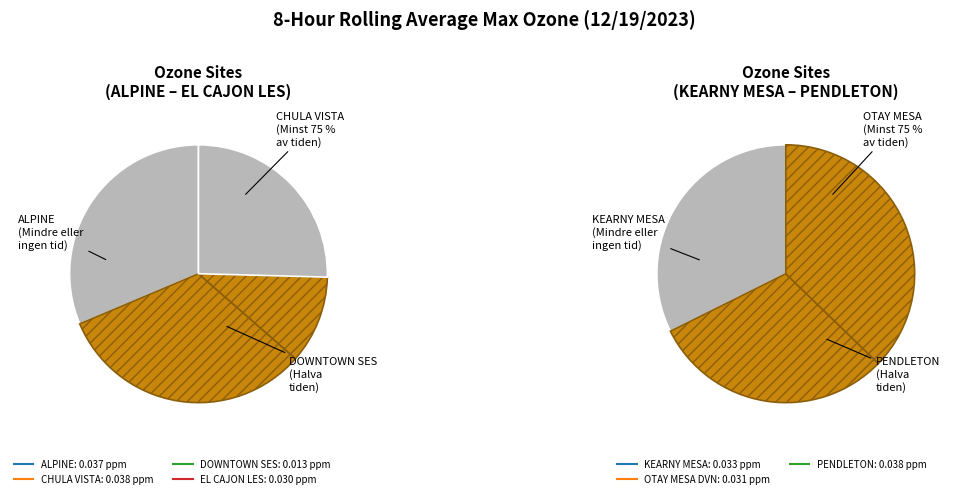

Is it true that EL CAJON LES is 1% of the pie?

False